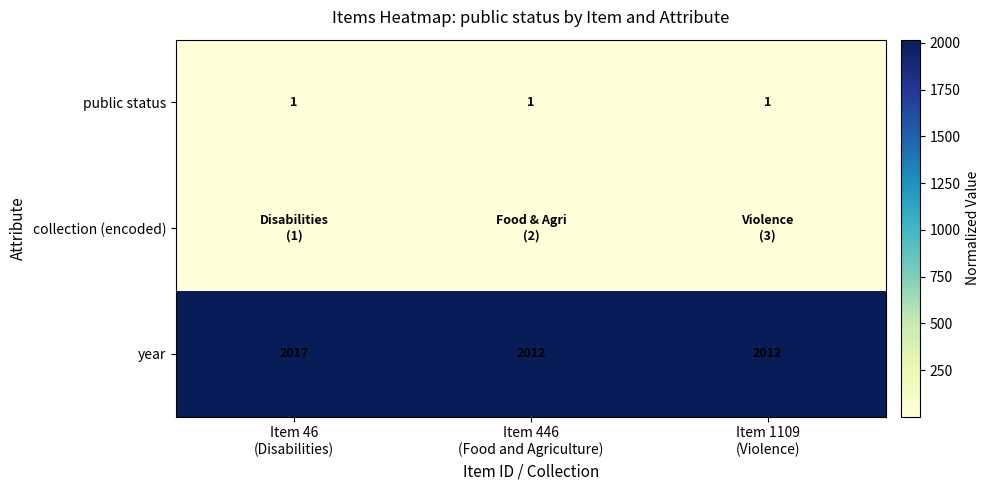

What is the sum of all year values?

6041